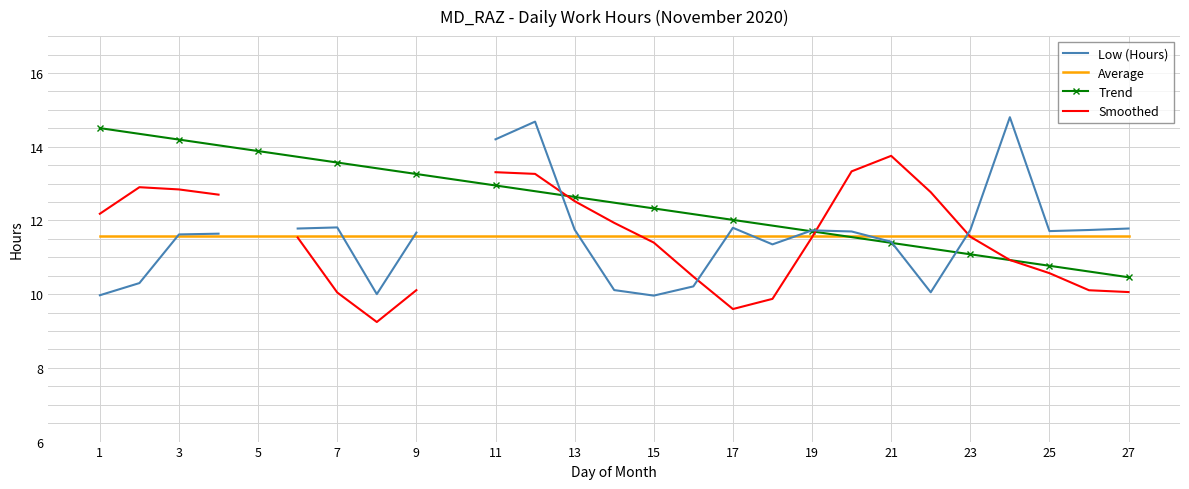

Does the chart display data point markers on the line(s)?

No